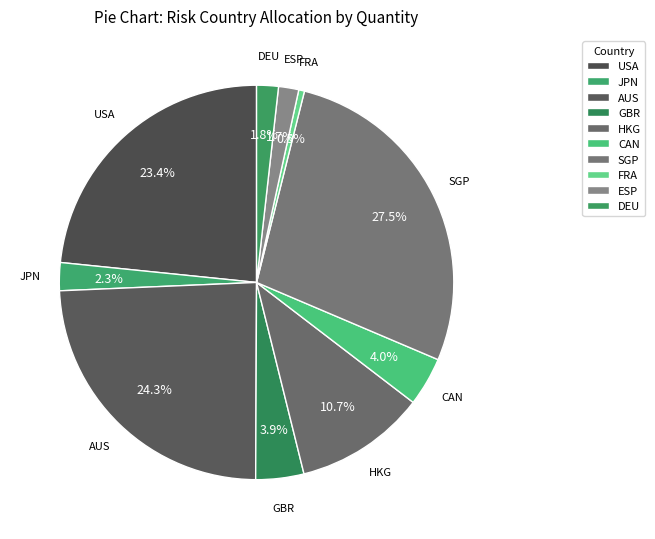

The HKG slice represents 11% of the pie. True or false?

True